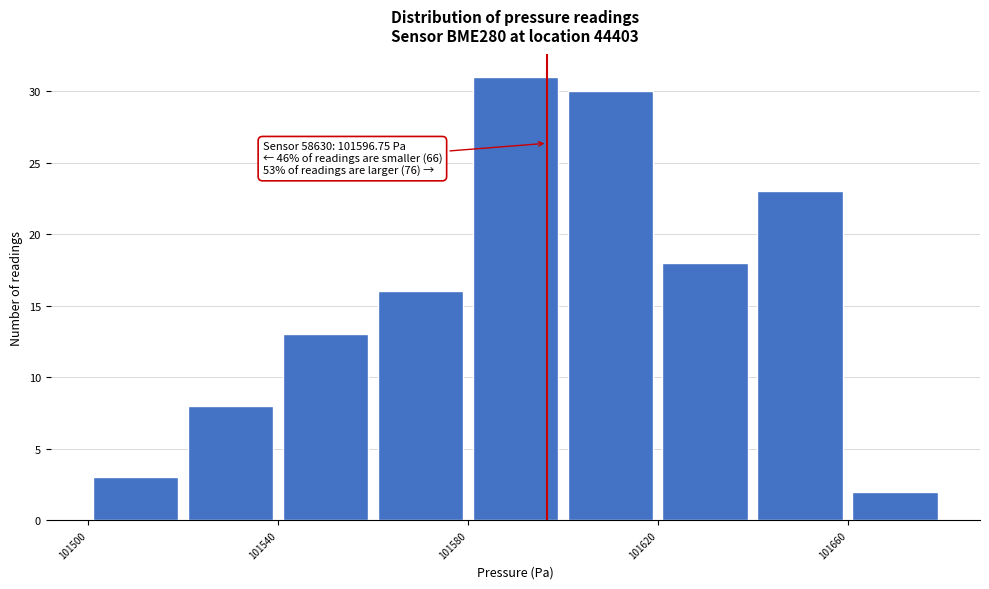

Over which range of the x-axis is the bar tallest?

101580 to 101600